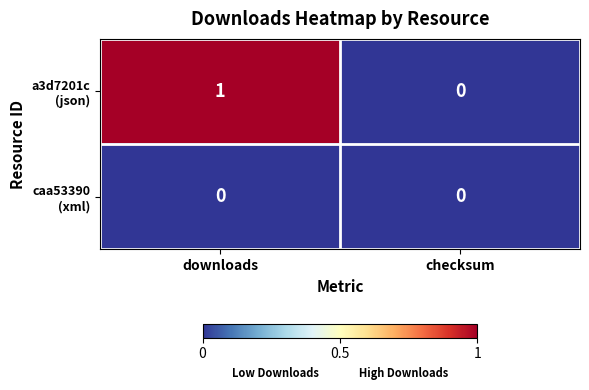

At how many categories does at least one series exceed 0?

1